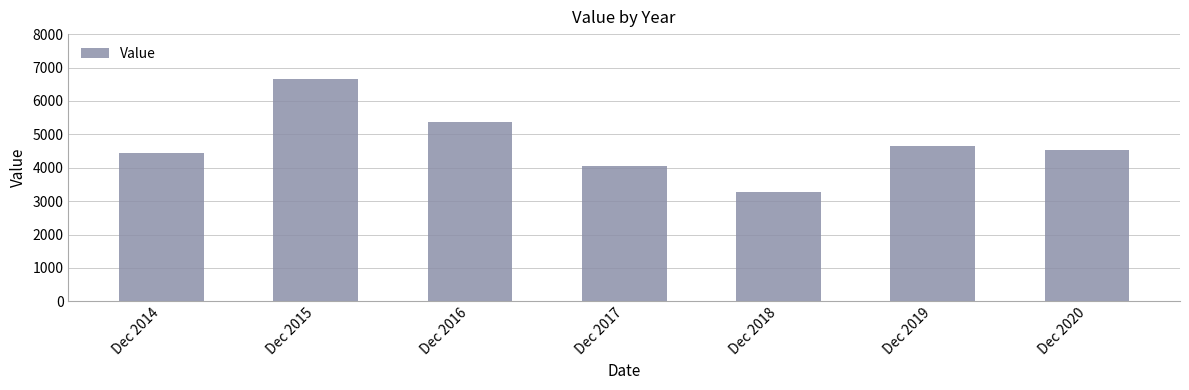

At which label is the value closest to 4955?

Dec 2019